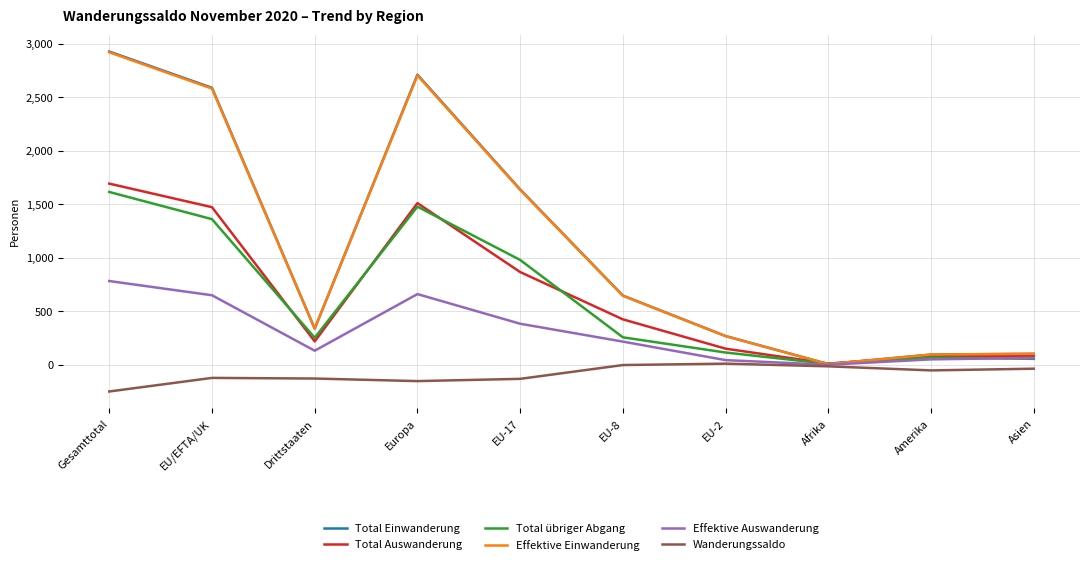

What is the difference between the maximum and minimum values in the Wanderungssaldo series?

260